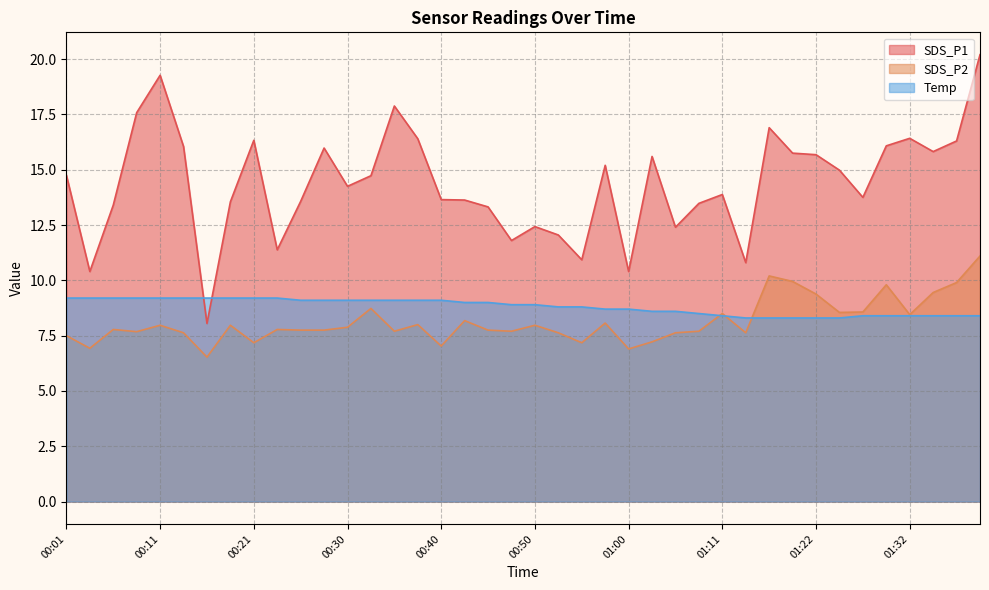

Which series changed the most between 00:40 and 00:43?

SDS_P2